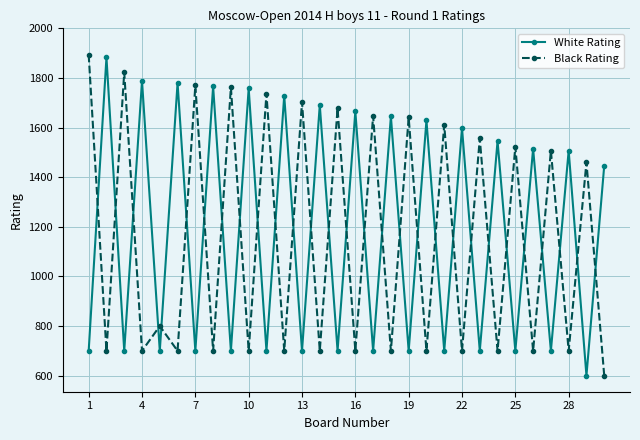

What are all the series names shown in the legend?

White Rating, Black Rating